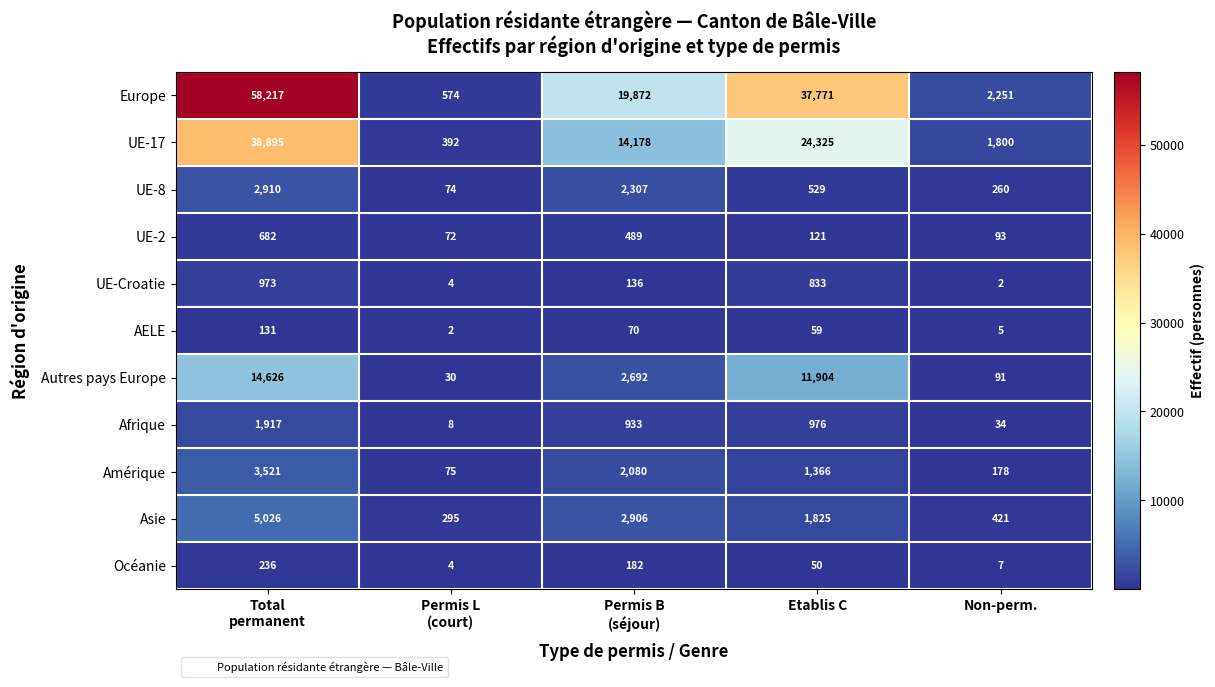

How many series are shown in this chart?

11